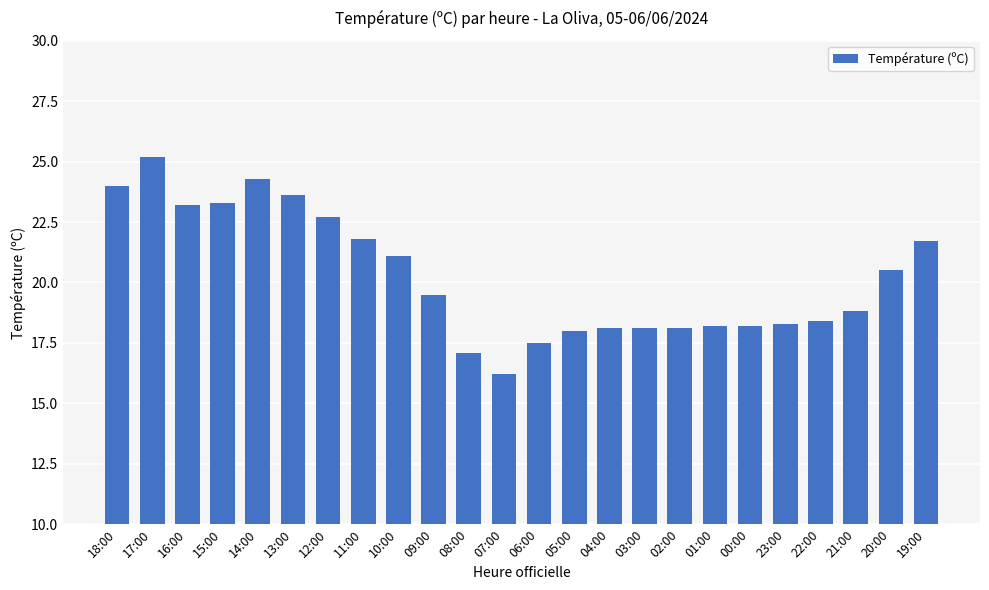

Approximately how many times larger is the value at 21:00 compared to 19:00?

0.9